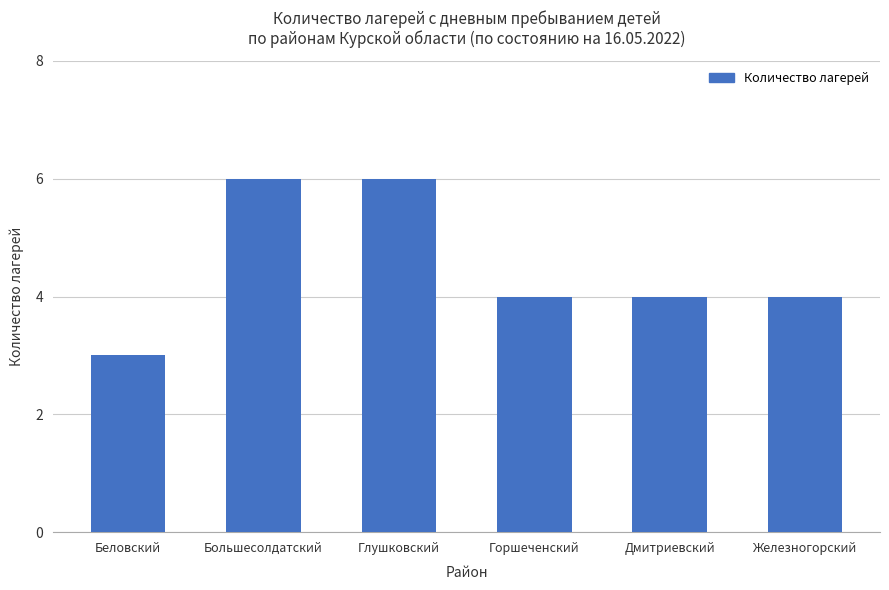

The chart shows a value of 1 at Беловский. True or false?

False